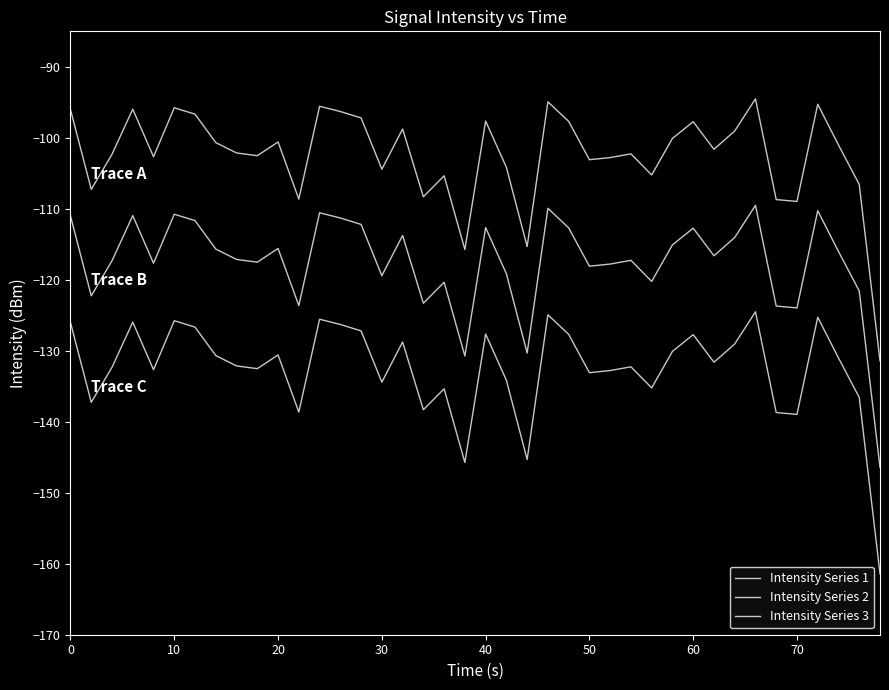

Is this an area chart (filled region under the line)?

No